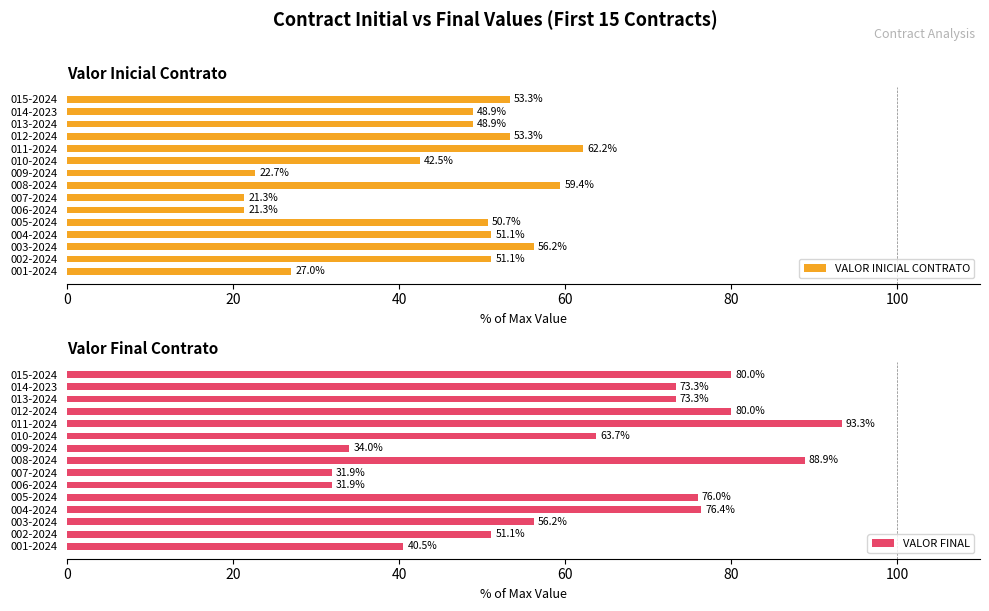

What is the minimum value for VALOR INICIAL CONTRATO?

21.3